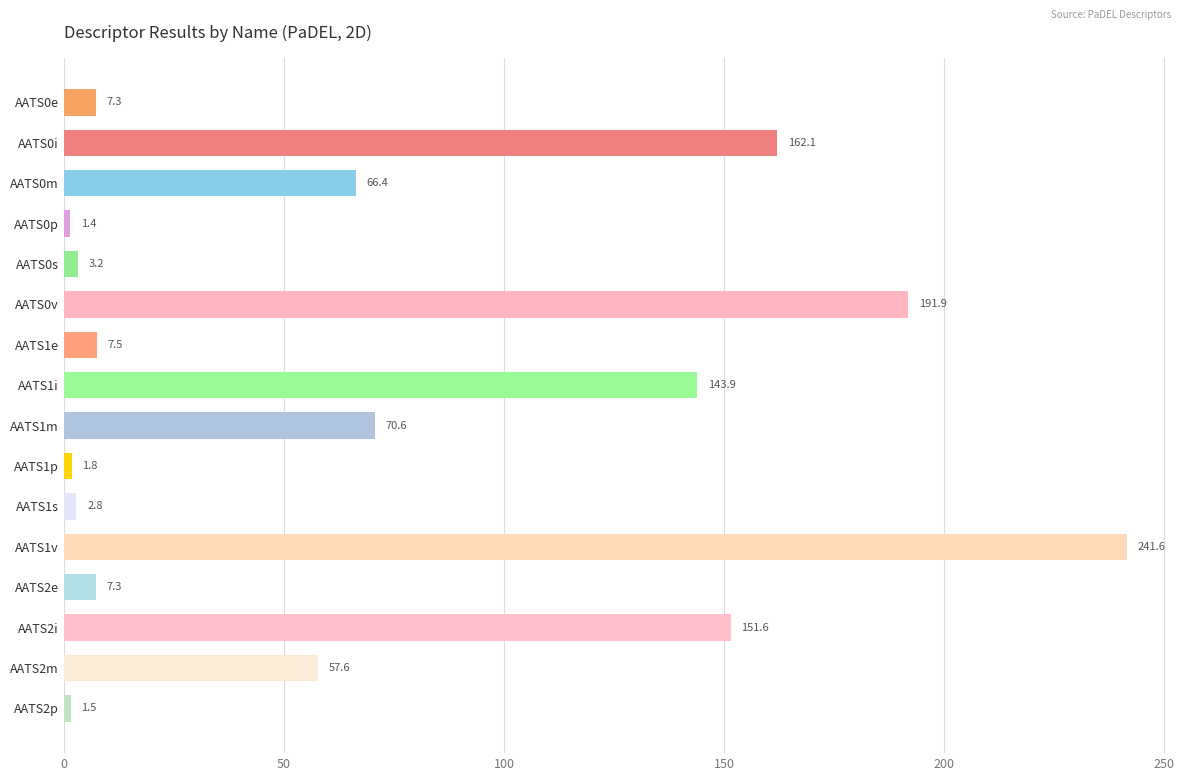

At which label is the value closest to 121?

AATS1i